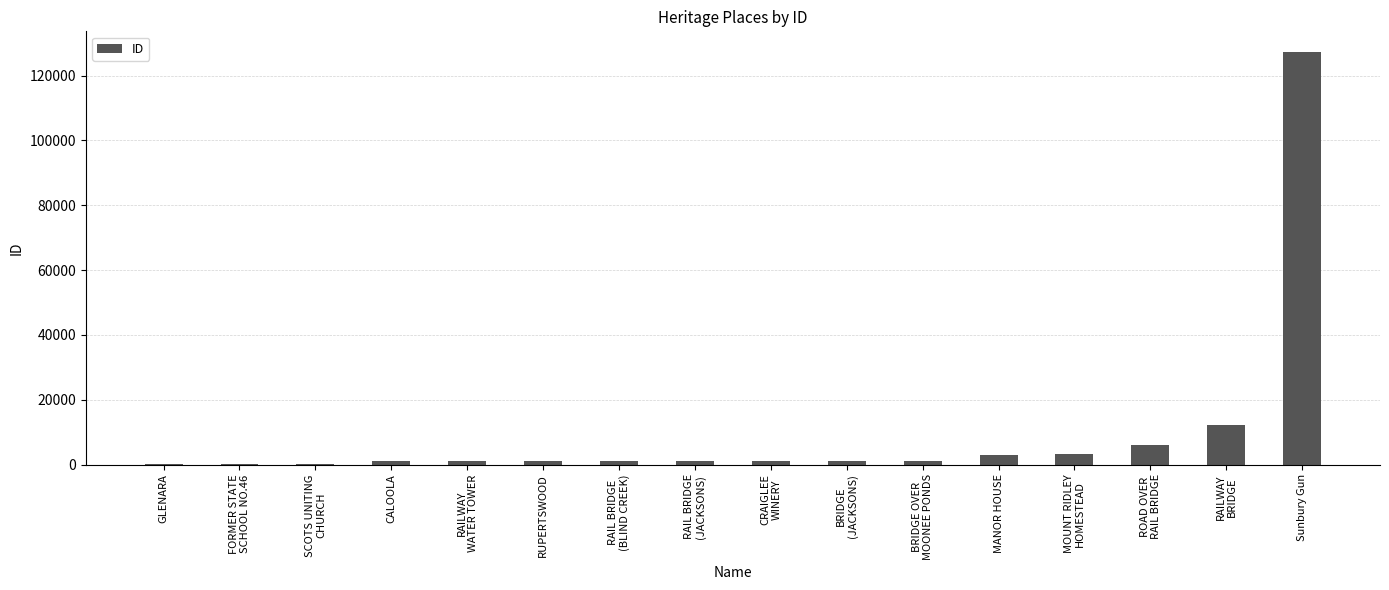

The value at RAILWAY
BRIDGE is 6636. True or false?

False